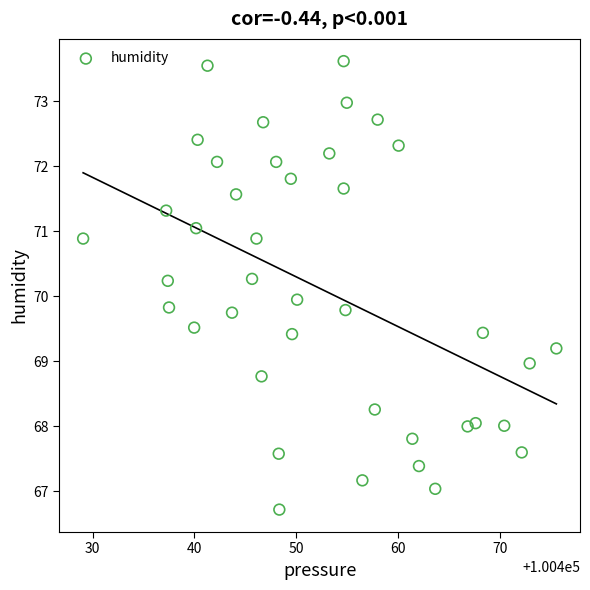

What is the range of Y values (max minus min)?

6.9